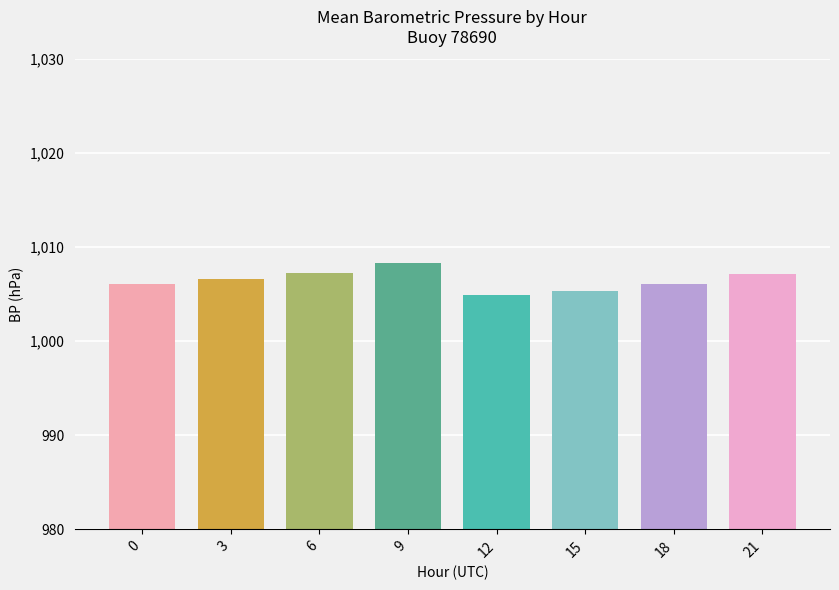

Count the number of categories in the chart.

8